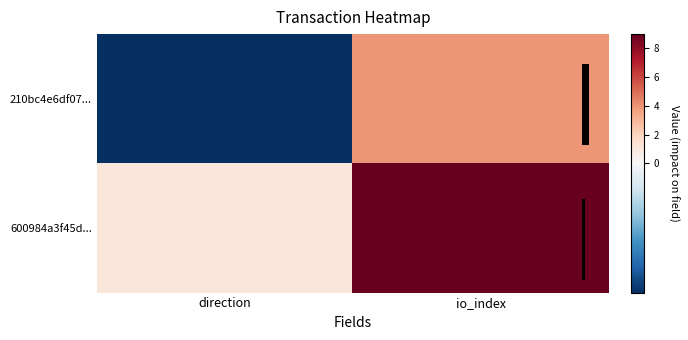

The 210bc4e6df07... series shows -1 at direction. True or false?

True